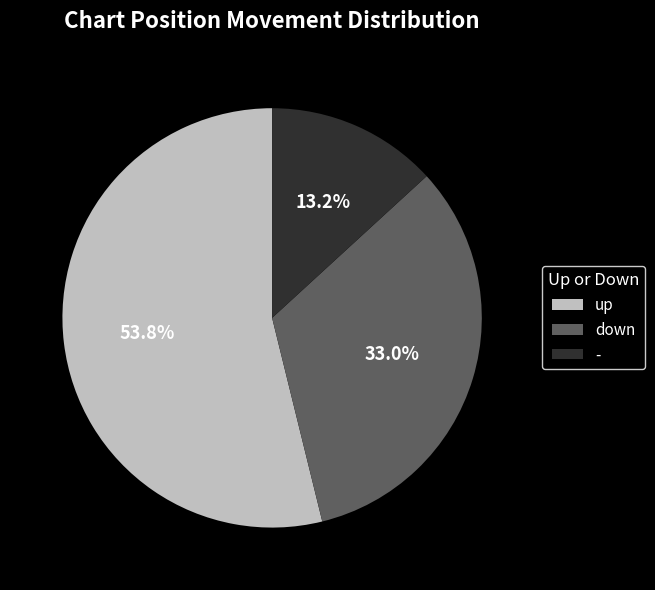

Approximately how many times larger is the value at down compared to -?

2.5